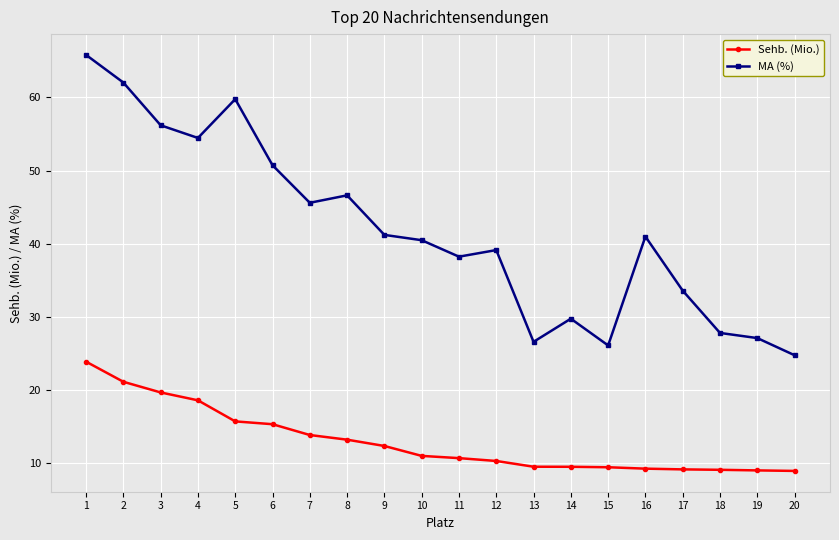

What is the difference between the maximum and second lowest values in the MA (%) series?

39.7